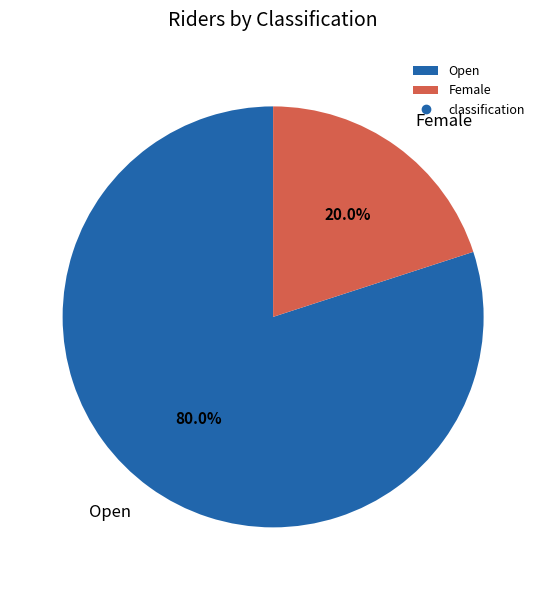

To the nearest percent, what portion does Open represent?

80%